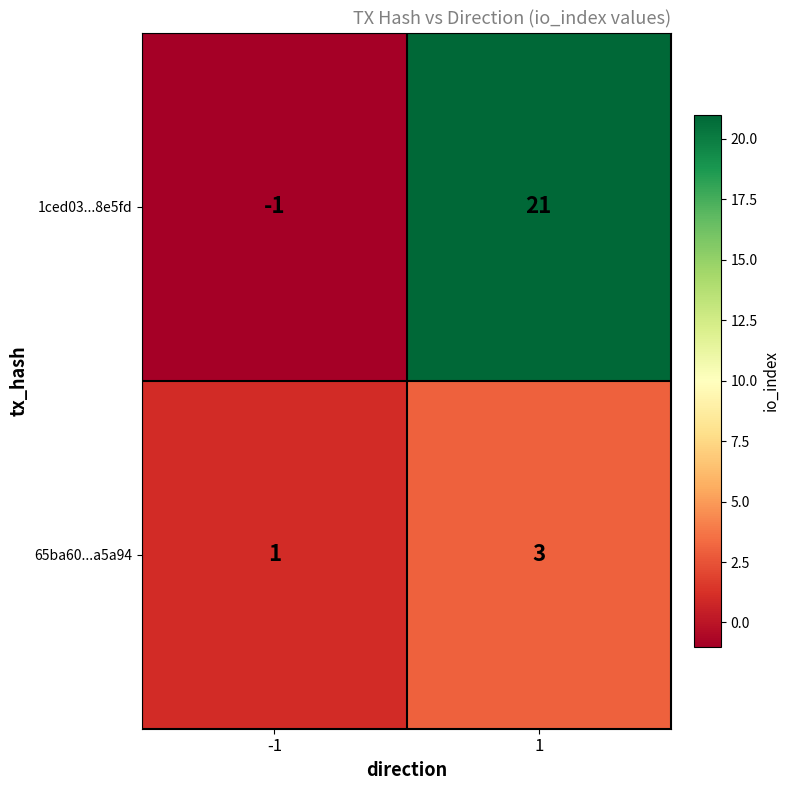

The value of 1ced03...8e5fd at 1 is 11. True or false?

False